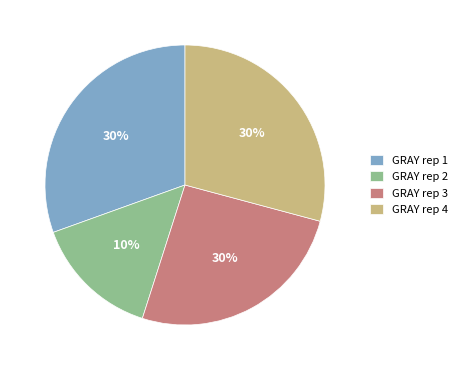

Rank the categories by value from highest to lowest.

GRAY rep 1, GRAY rep 4, GRAY rep 3, GRAY rep 2